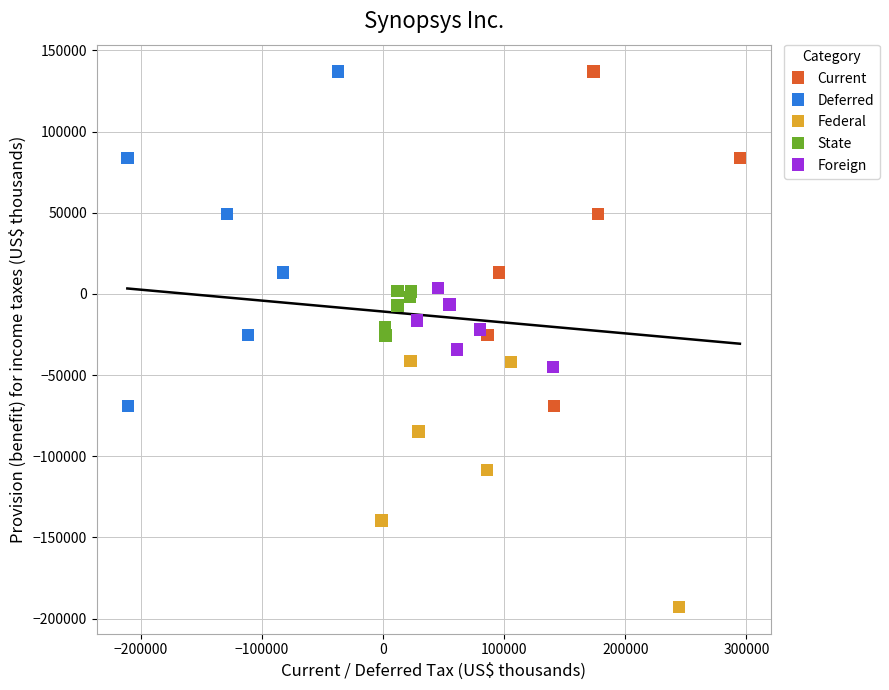

Which series reaches the minimum Y coordinate?

Federal